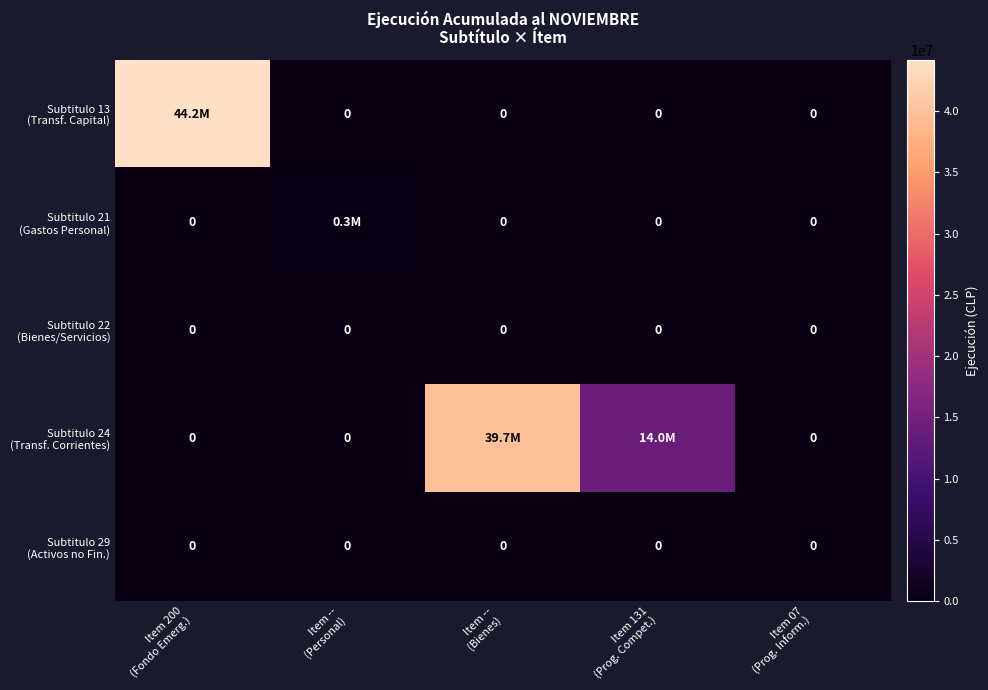

At which category does the chart reach its minimum across all series?

Item --
(Personal)